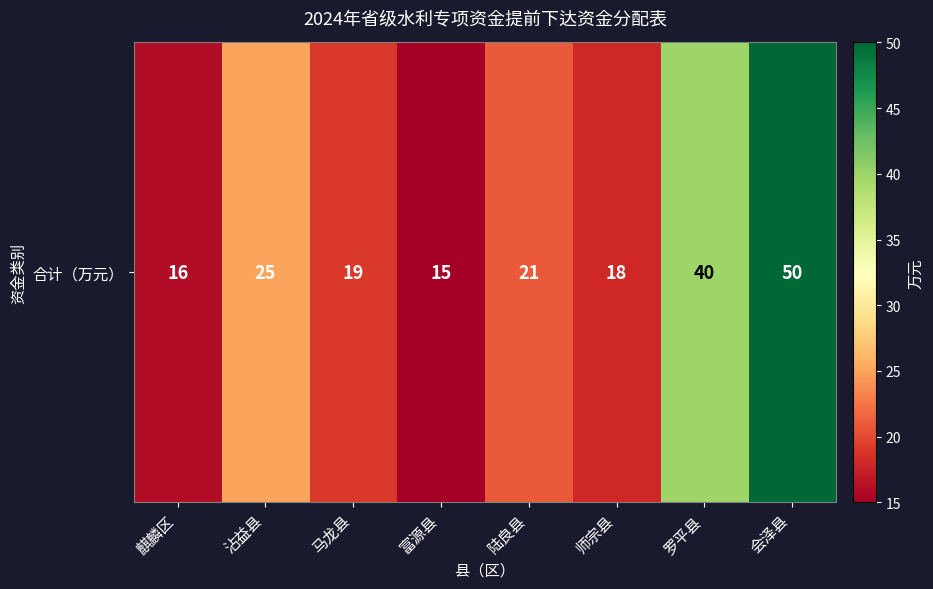

The chart shows a value of 18 at 师宗县. True or false?

True